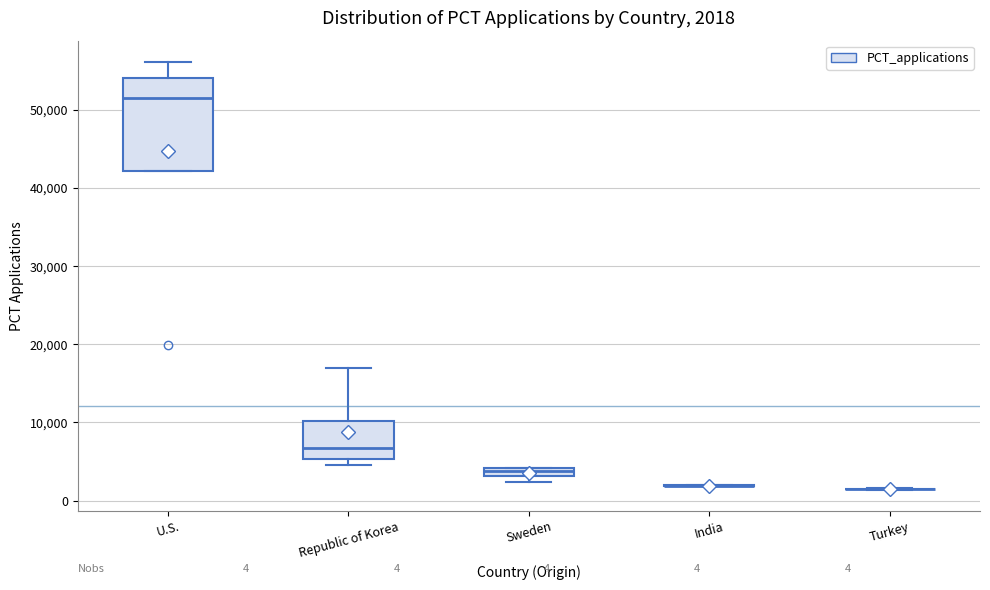

Which box is the tallest, from its lower edge to its upper edge?

U.S.